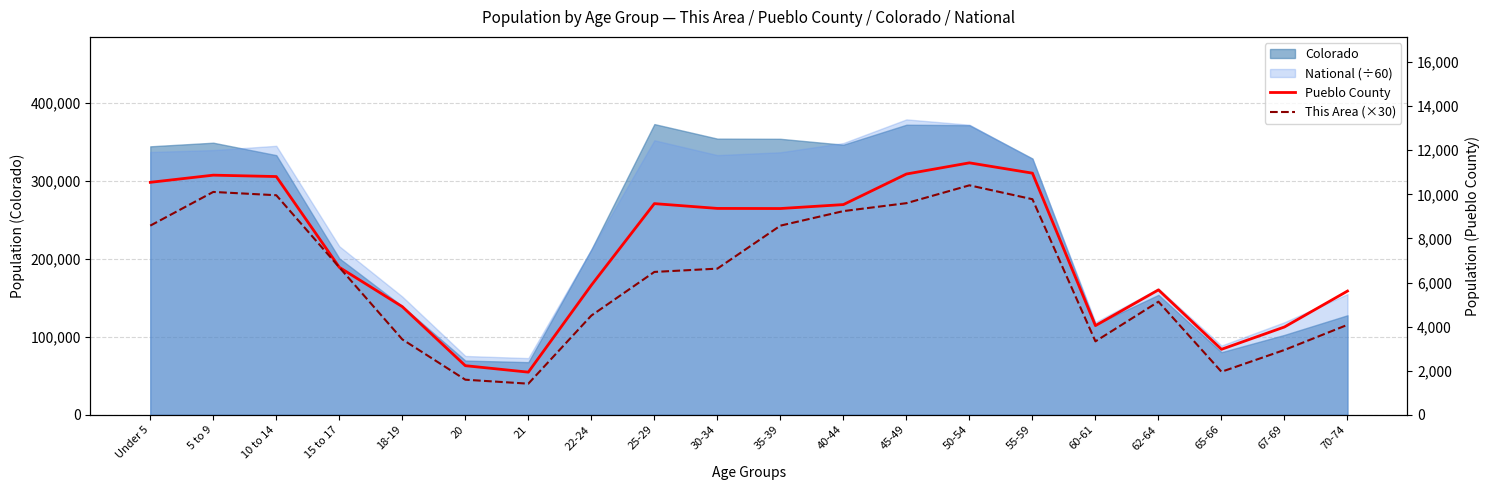

What is the maximum value shown in the chart?

11430